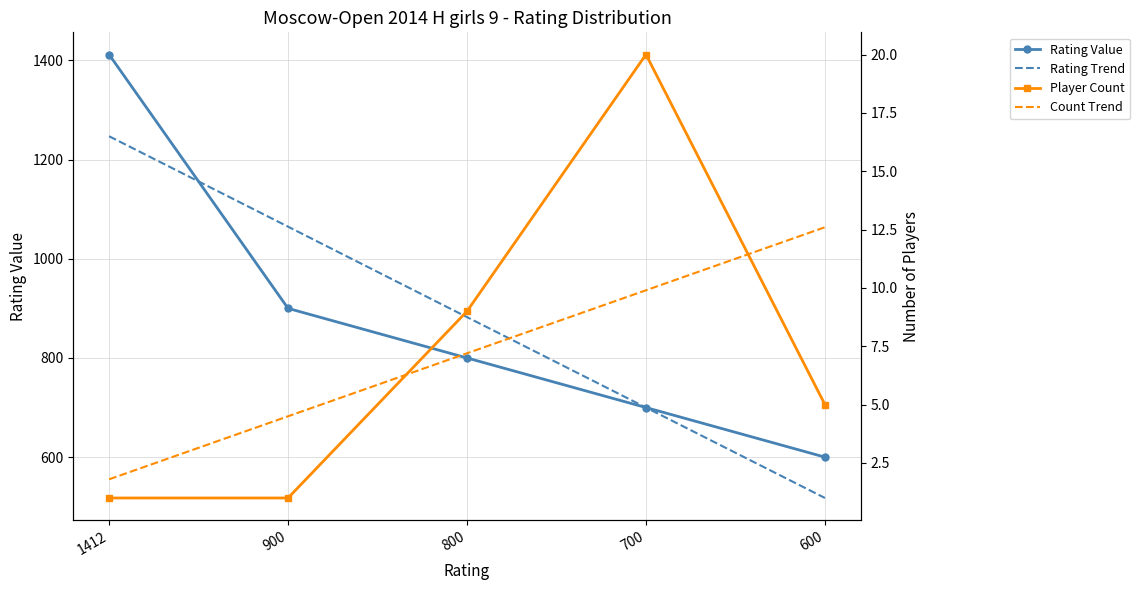

At how many categories does at least one series exceed 1108?

1